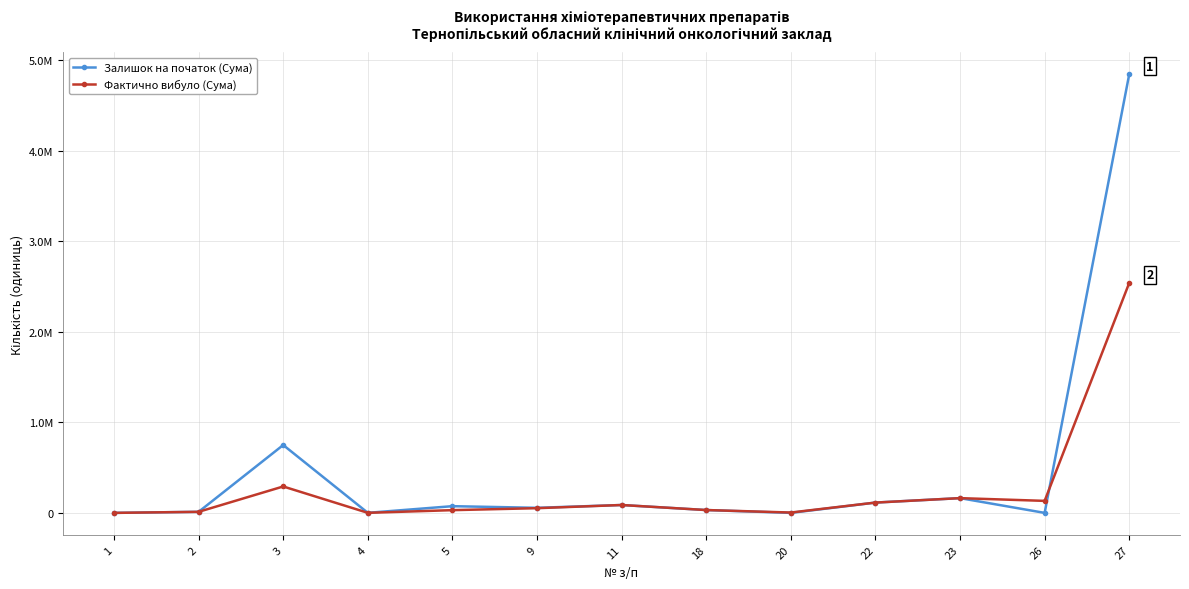

Which series has the largest range (max minus min)?

Залишок на початок (Сума)